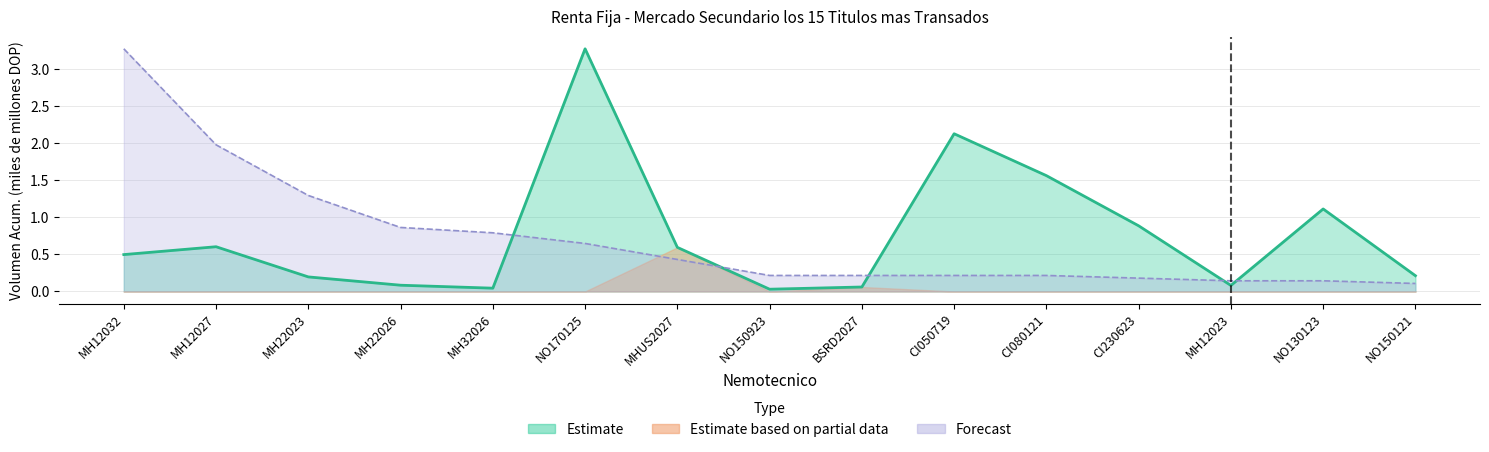

At how many categories does at least one series exceed 1?

7